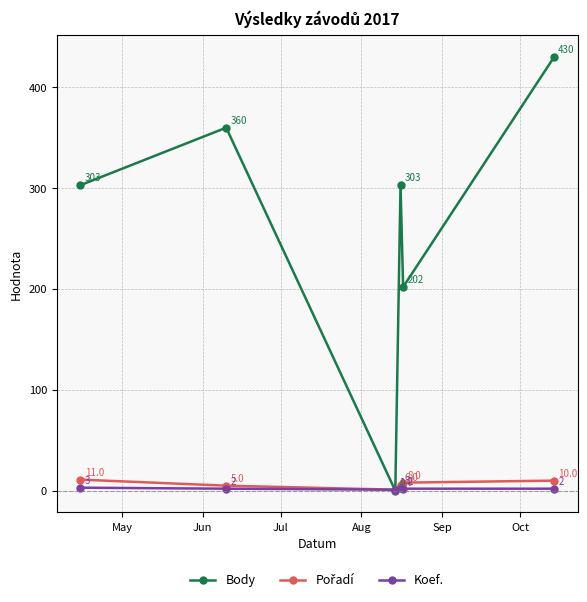

How many Body values are between 202 and 360?

4